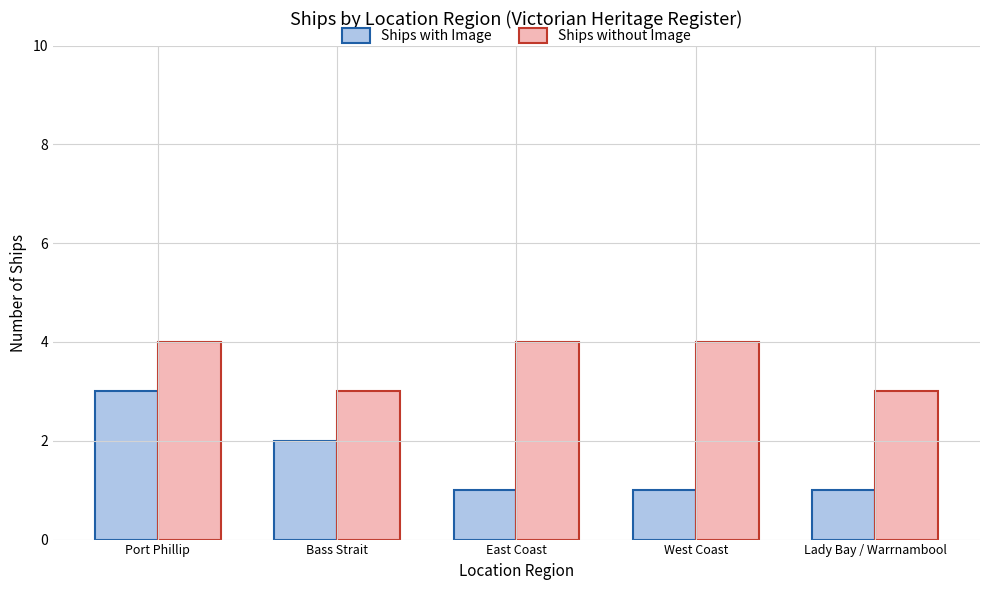

At which label does Ships with Image reach its peak?

Port Phillip